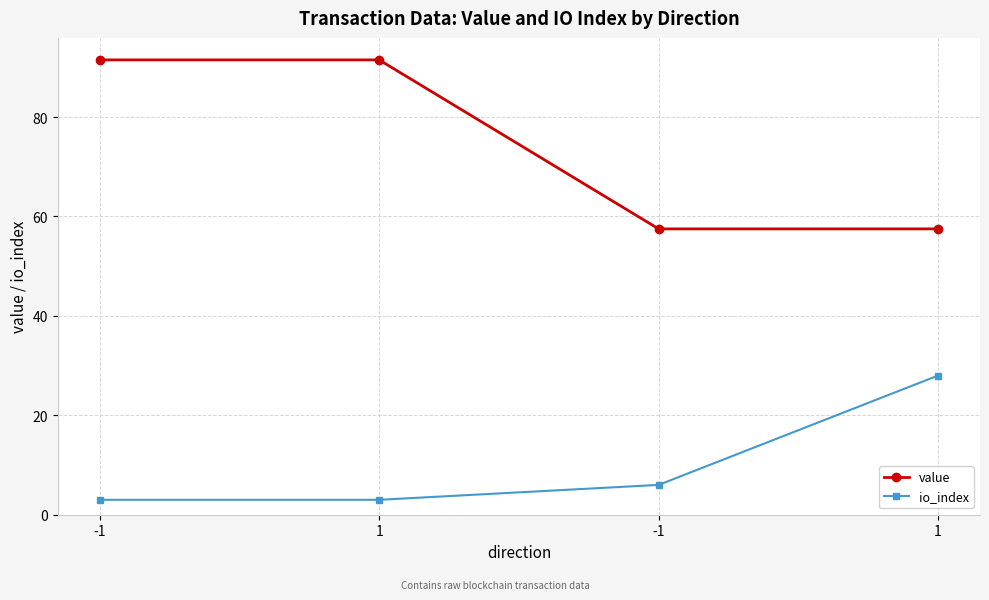

What is the difference between the highest and lowest values at -1?

88.5